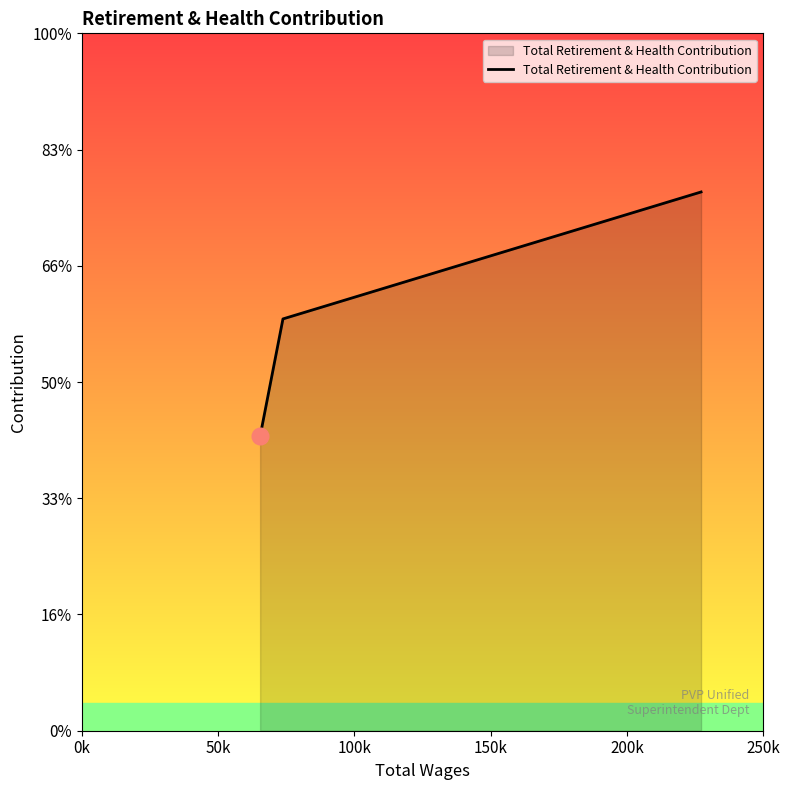

Does the chart have visible grid lines?

No